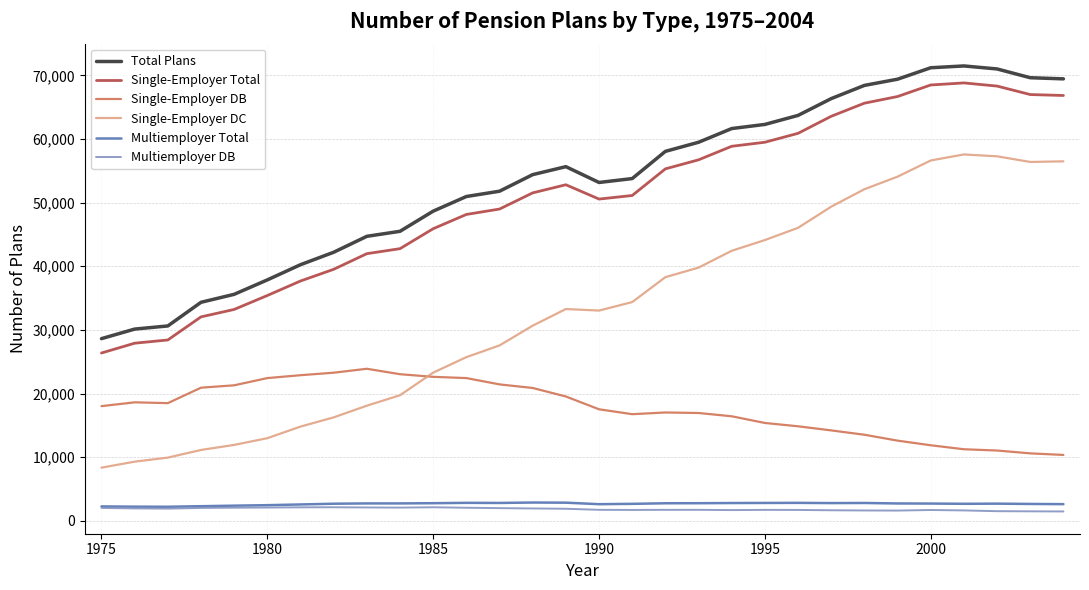

True or false: Single-Employer DC and Multiemployer DB cross at least once.

False